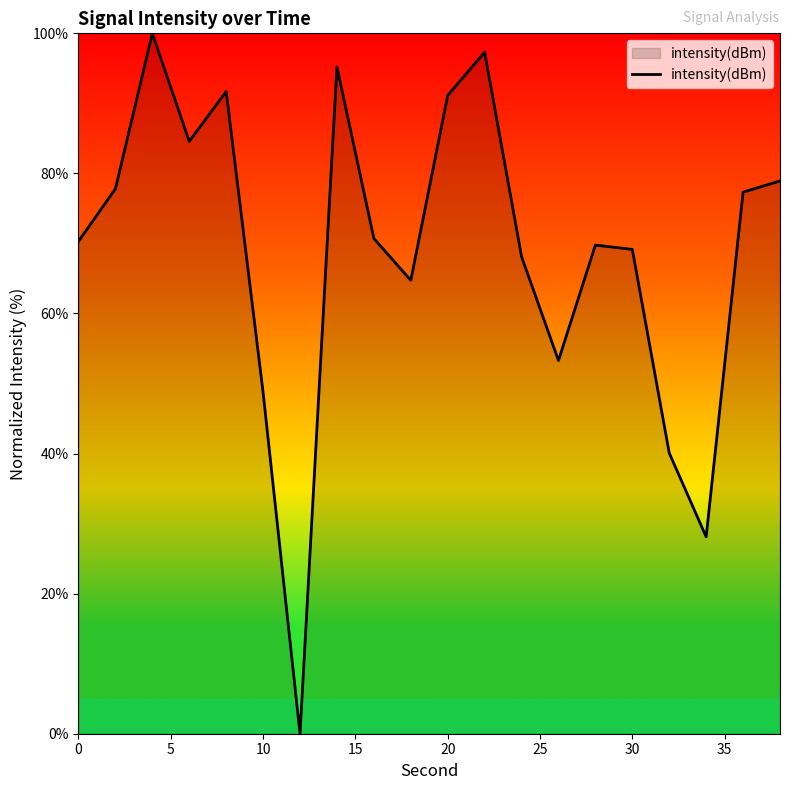

What is the maximum value shown in the chart?

100.0